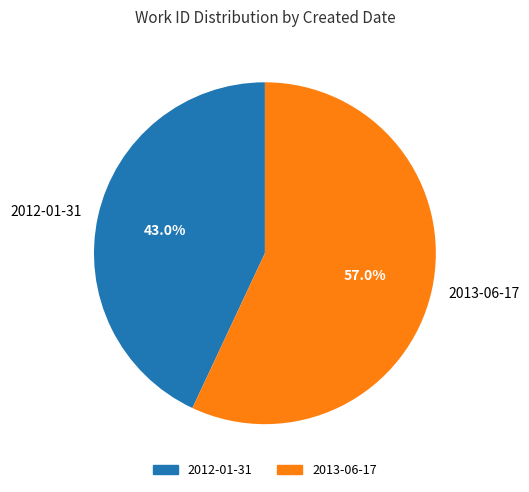

Is it true that 2012-01-31 is 50% of the pie?

False